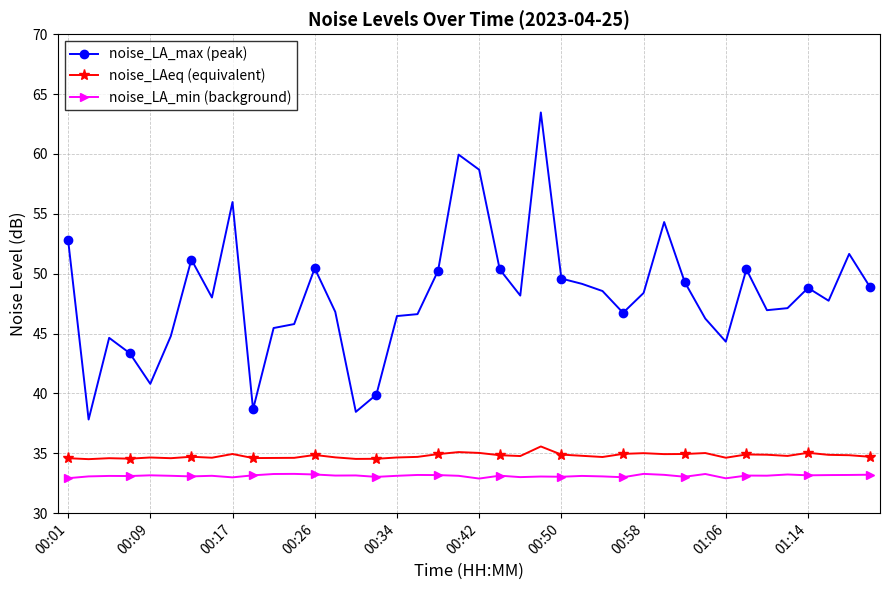

What is the sum of all noise_LAeq (equivalent) values?

1391.6